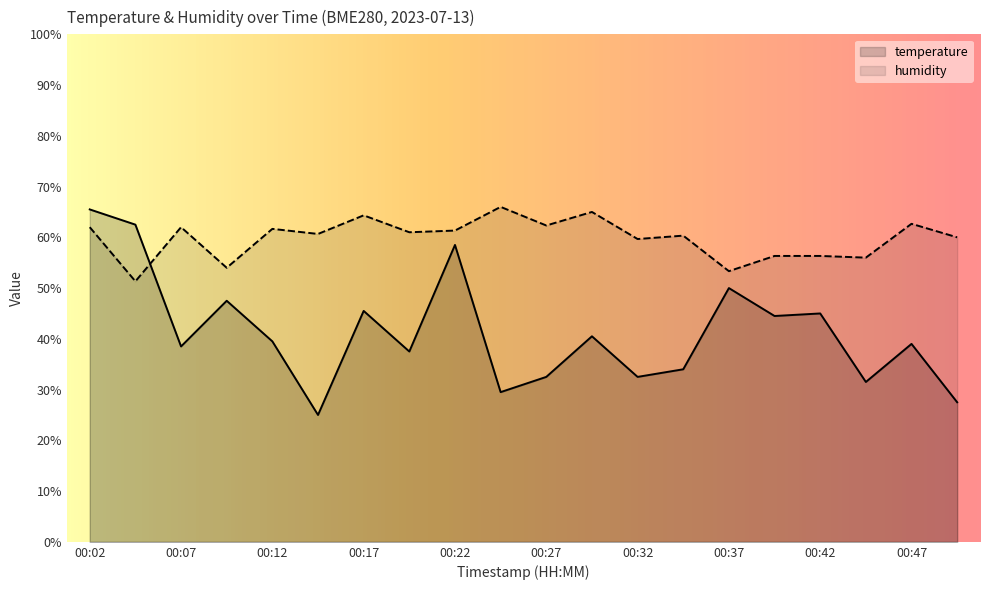

What is the sum of the temperature values at 00:42 and 00:34?

79.0